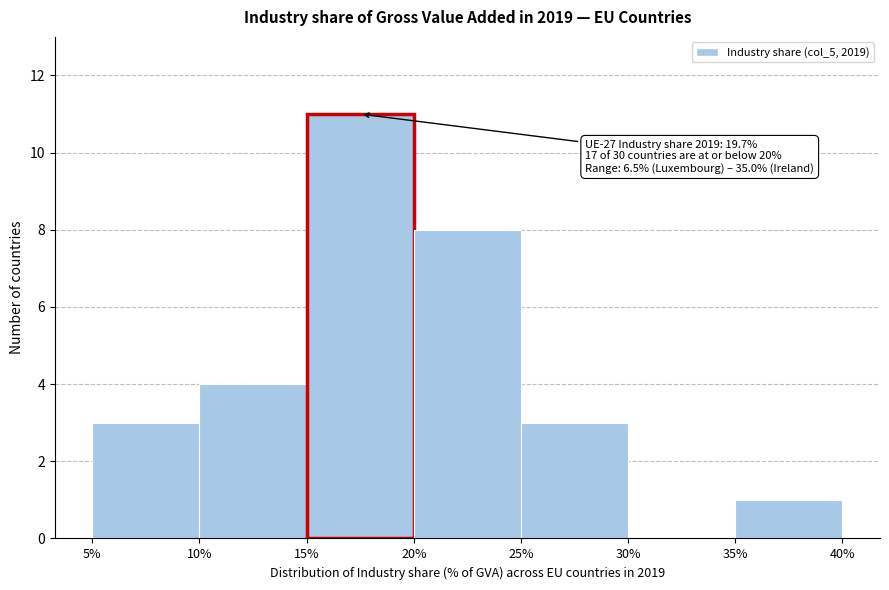

Which range on the x-axis has the tallest bar?

15% to 20%